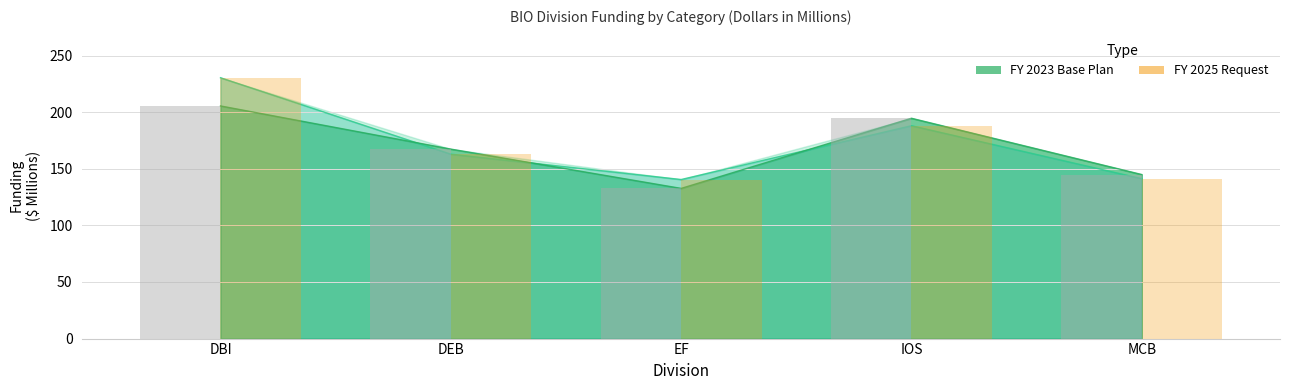

Reading left to right, what are all the values shown in this chart?

FY 2023 Base Plan (bar): 205.5	167.3	132.6	194.6	144.9
FY 2025 Request (bar): 230.4	162.9	140.5	188.0	141.2